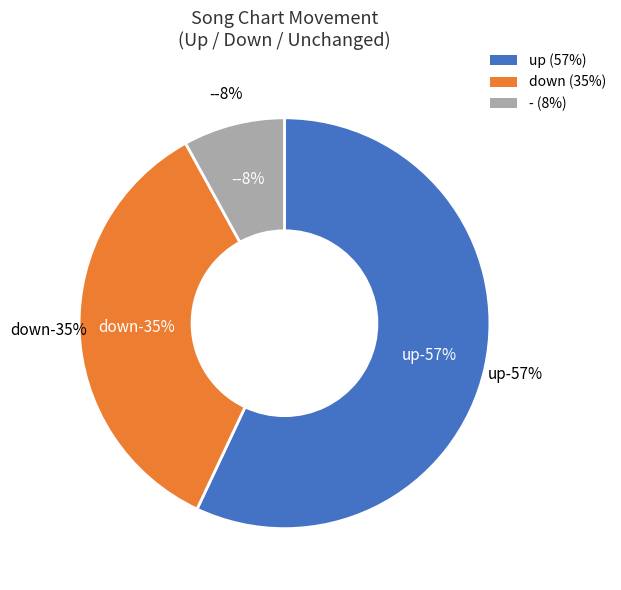

How many slices are in this pie chart?

3